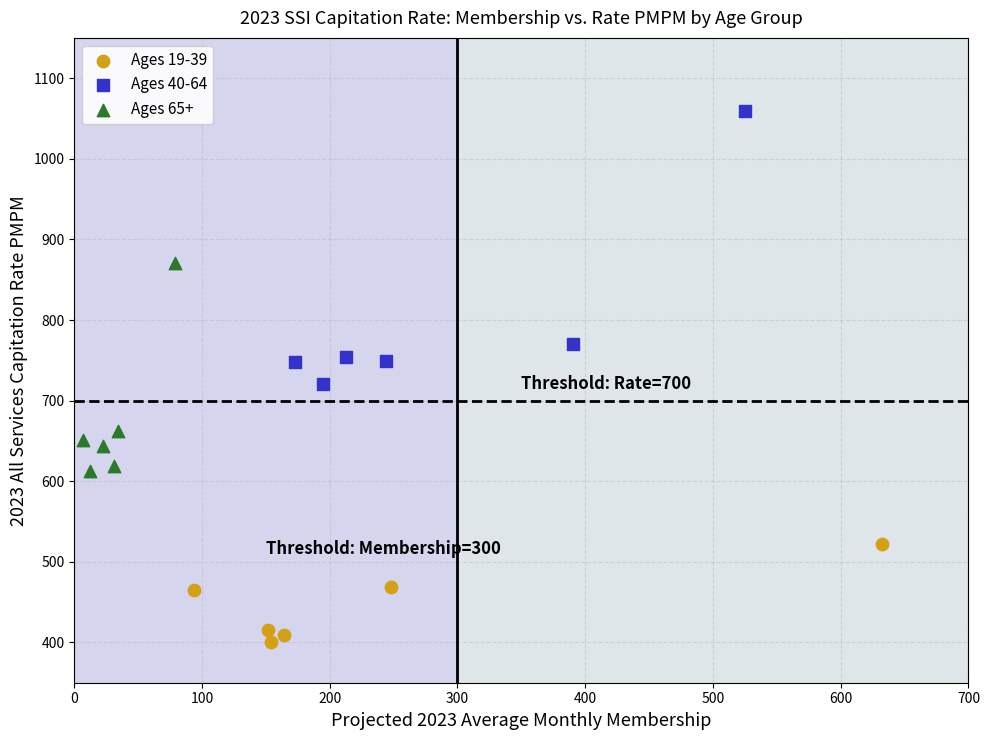

Which series reaches the maximum Y coordinate?

Ages 40-64